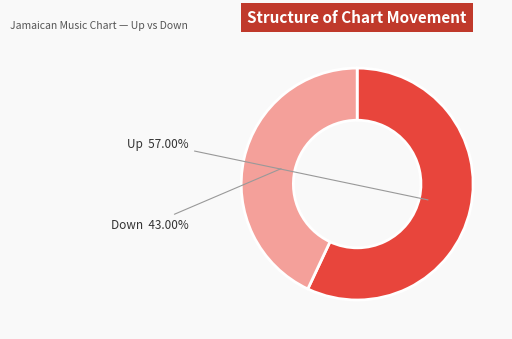

Is there a majority slice in this chart?

Yes